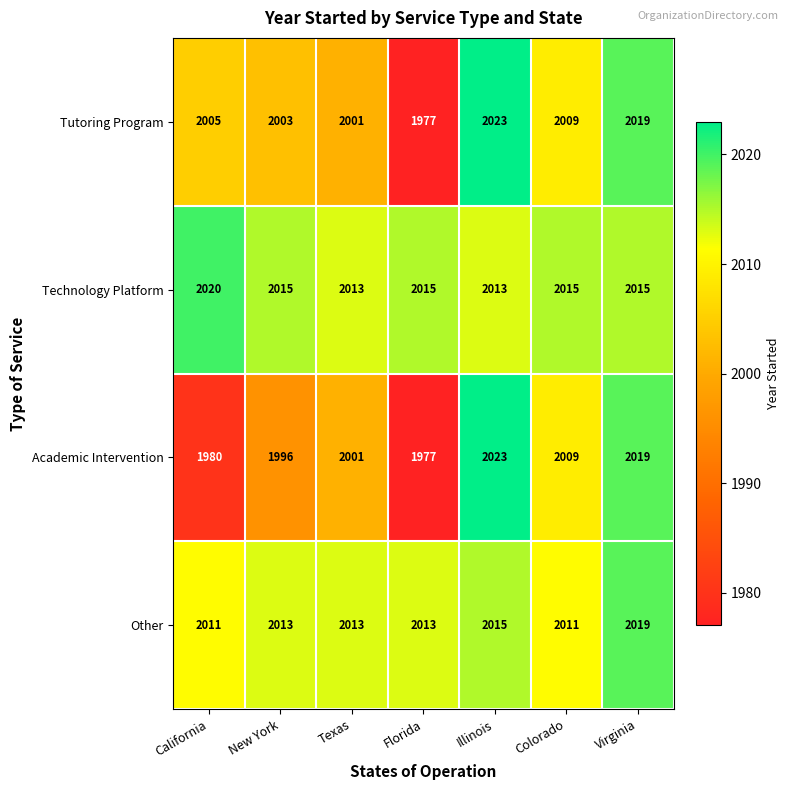

What is the sum of all Academic Intervention values?

14005